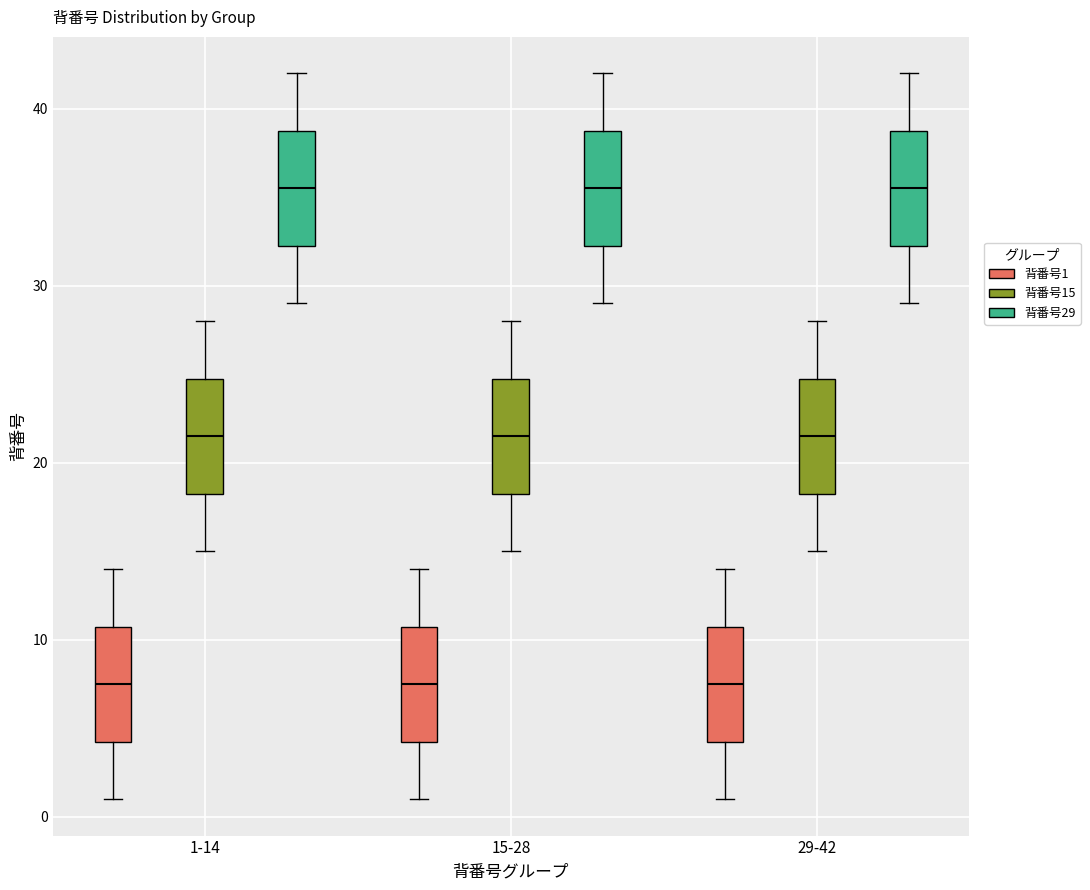

Reading left to right, transcribe this box plot: for each box, give where its median line is, the range the box spans, and where its two whiskers end, as read against the y-axis. The values are not printed on the chart, so give them approximately, as read against the axis.

1-14 (背番号1): median 8, box 4 to 11, whiskers 1 to 14
1-14 (背番号15): median 22, box 18 to 25, whiskers 15 to 28
1-14 (背番号29): median 36, box 32 to 39, whiskers 29 to 42
15-28 (背番号1): median 8, box 4 to 11, whiskers 1 to 14
15-28 (背番号15): median 22, box 18 to 25, whiskers 15 to 28
15-28 (背番号29): median 36, box 32 to 39, whiskers 29 to 42
29-42 (背番号1): median 8, box 4 to 11, whiskers 1 to 14
29-42 (背番号15): median 22, box 18 to 25, whiskers 15 to 28
29-42 (背番号29): median 36, box 32 to 39, whiskers 29 to 42